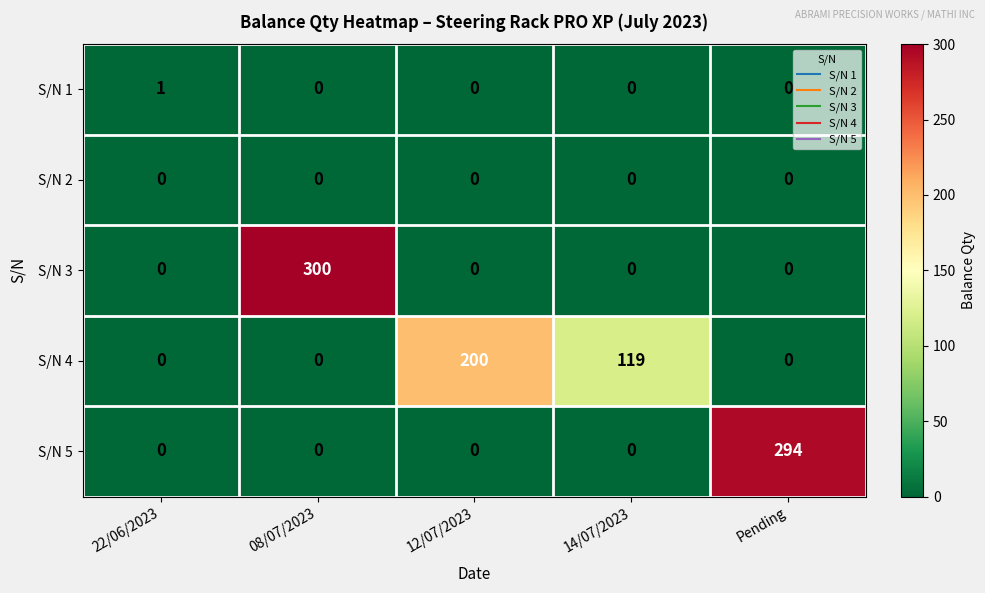

Which category has the highest value in the S/N 3 series?

08/07/2023